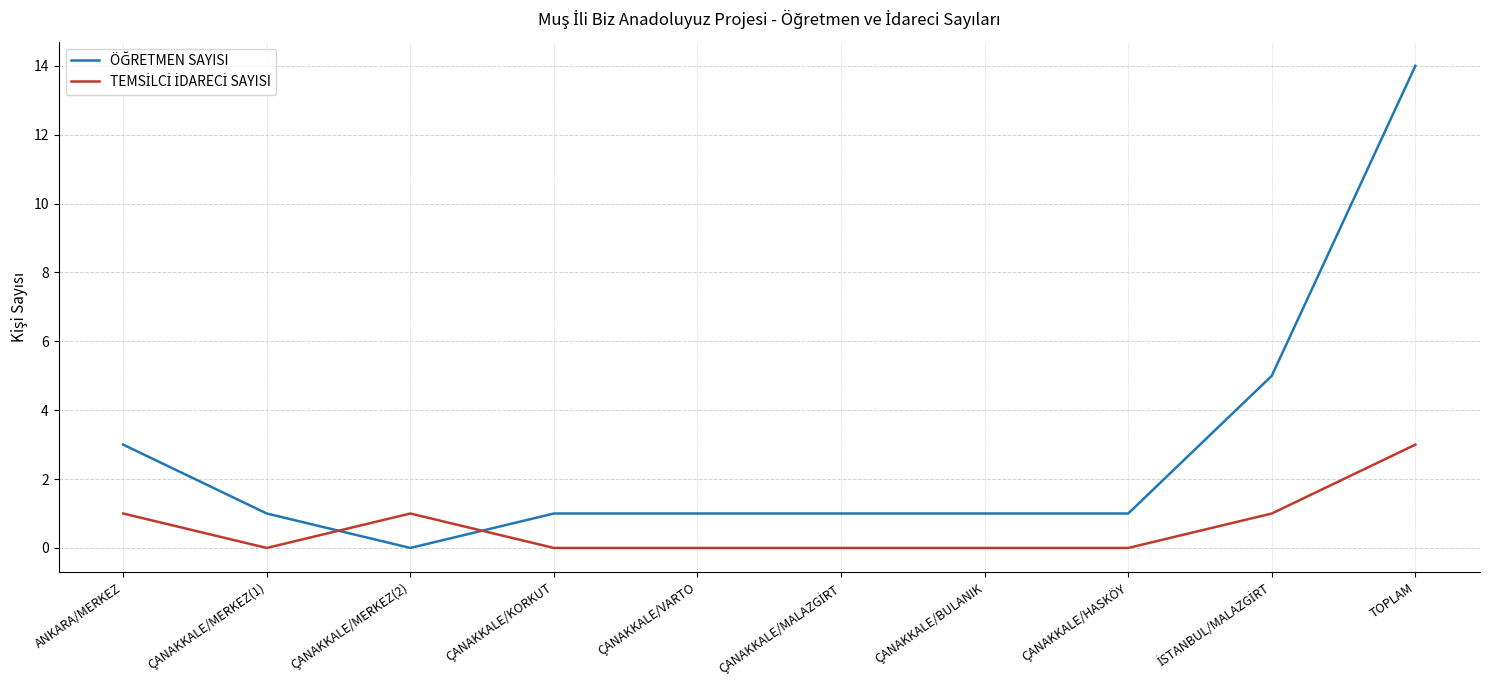

Which label corresponds to the largest value in the chart?

TOPLAM